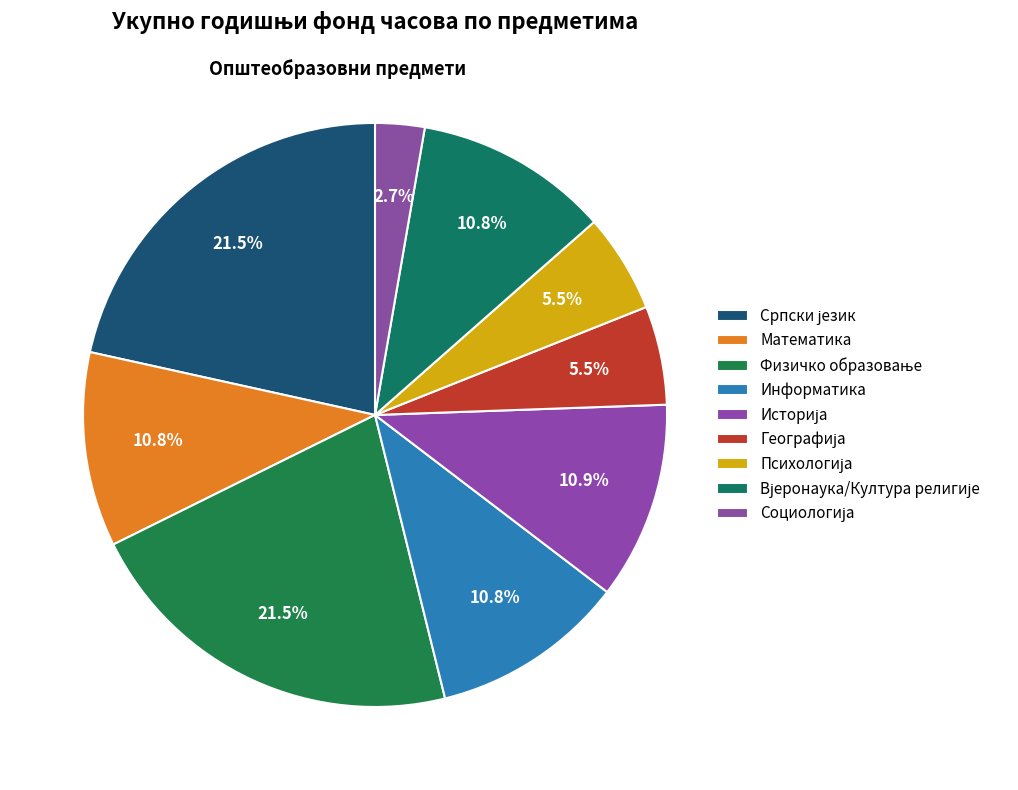

Combined, do Српски језик and Историја account for over 50%?

No